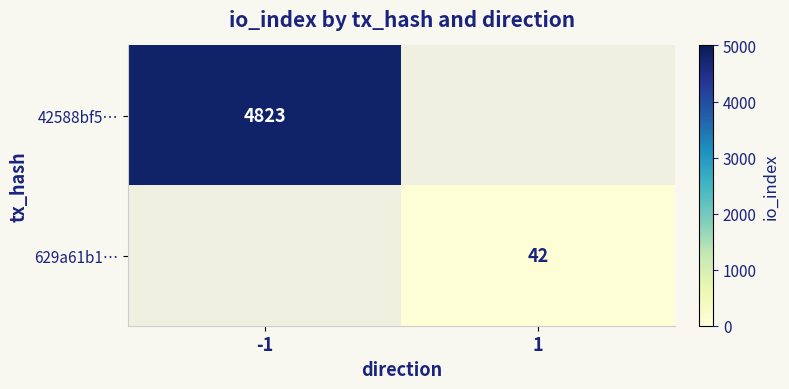

Which label corresponds to the smallest value in the chart?

1